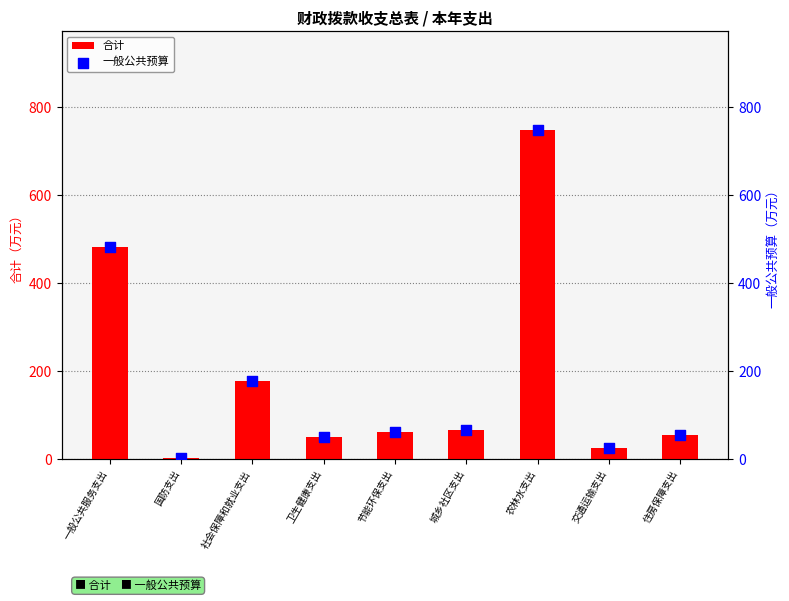

Is the value of 一般公共预算 at 交通运输支出 greater than the value of 合计 at 节能环保支出?

No